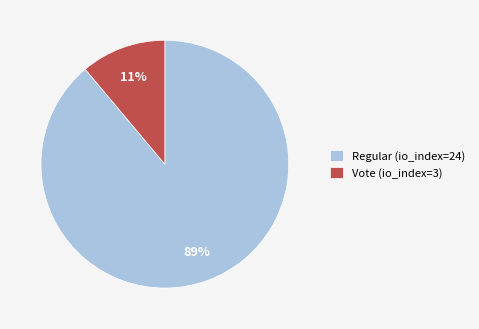

Which has a higher value, Vote (io_index=3) or Regular (io_index=24)?

Regular (io_index=24)